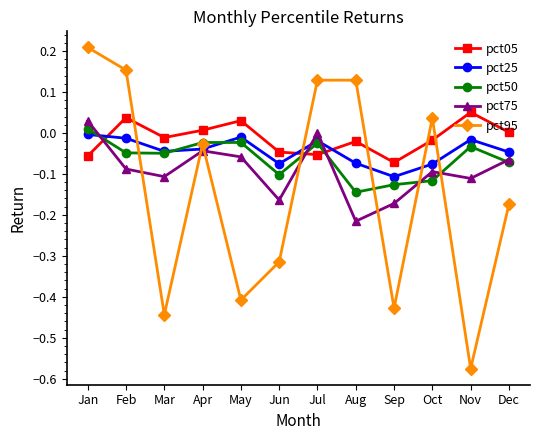

Is the value of pct25 at Jun greater than the value of pct05 at Aug?

No